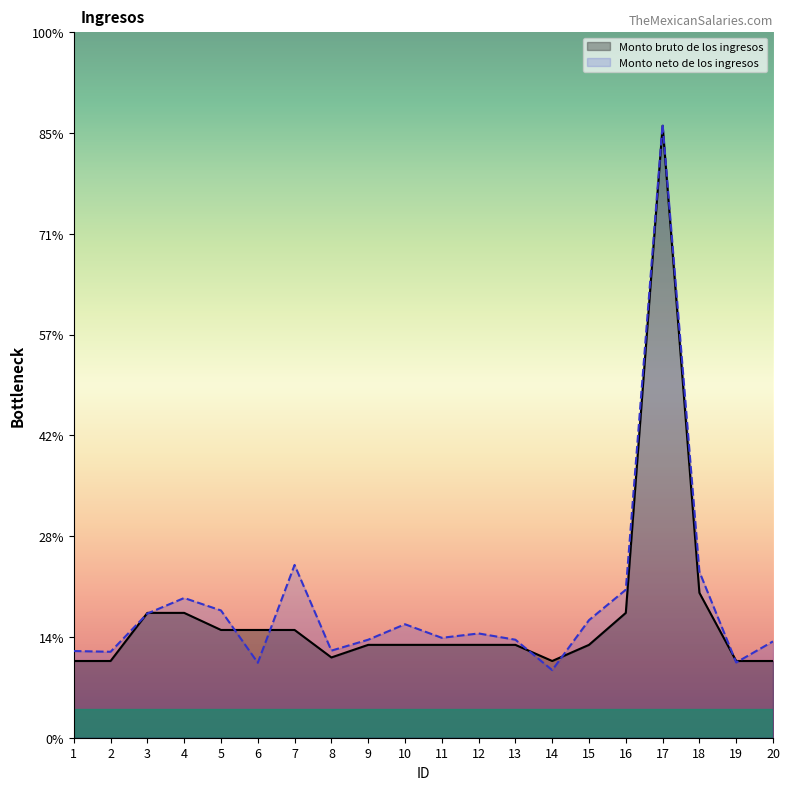

What value does the Monto neto de los ingresos series have at 4?

13259.7